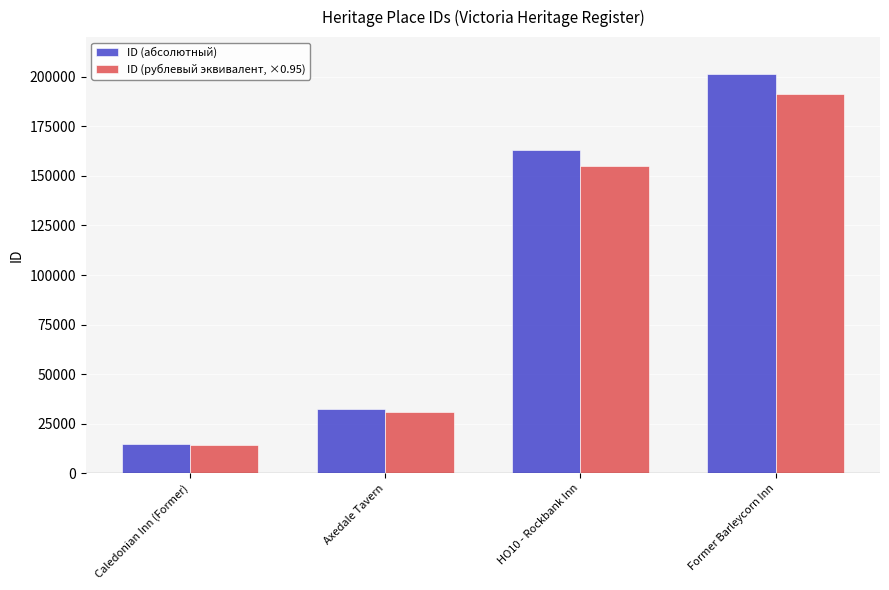

What is the average value of the ID (рублевый эквивалент, ×0.95) series?

97769.7